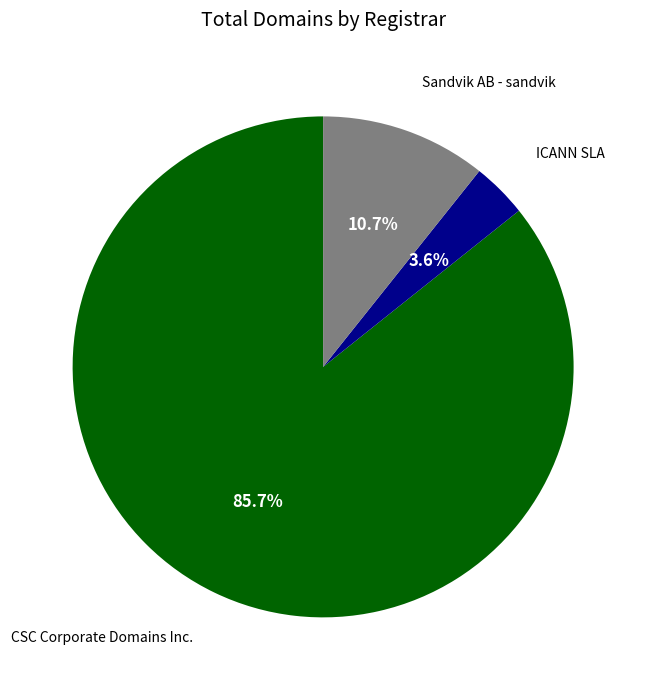

To the nearest percent, what is the difference between the largest and smallest slice percentages?

82%